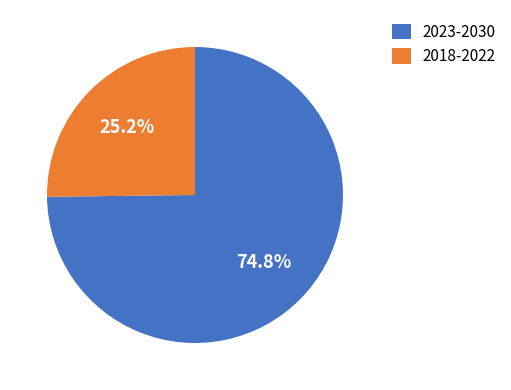

What is the largest slice in the pie chart?

2023-2030